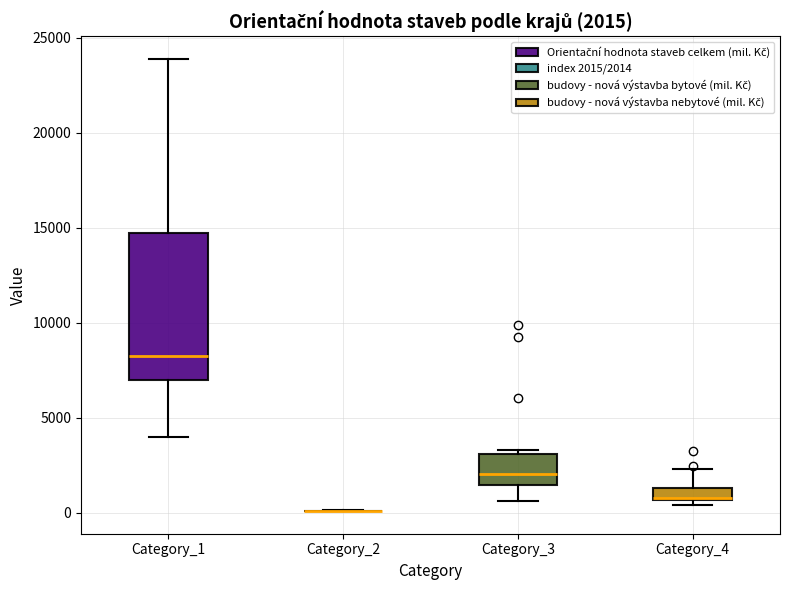

Comparing the boxes themselves (not the whiskers), which one is the tallest?

Category_1